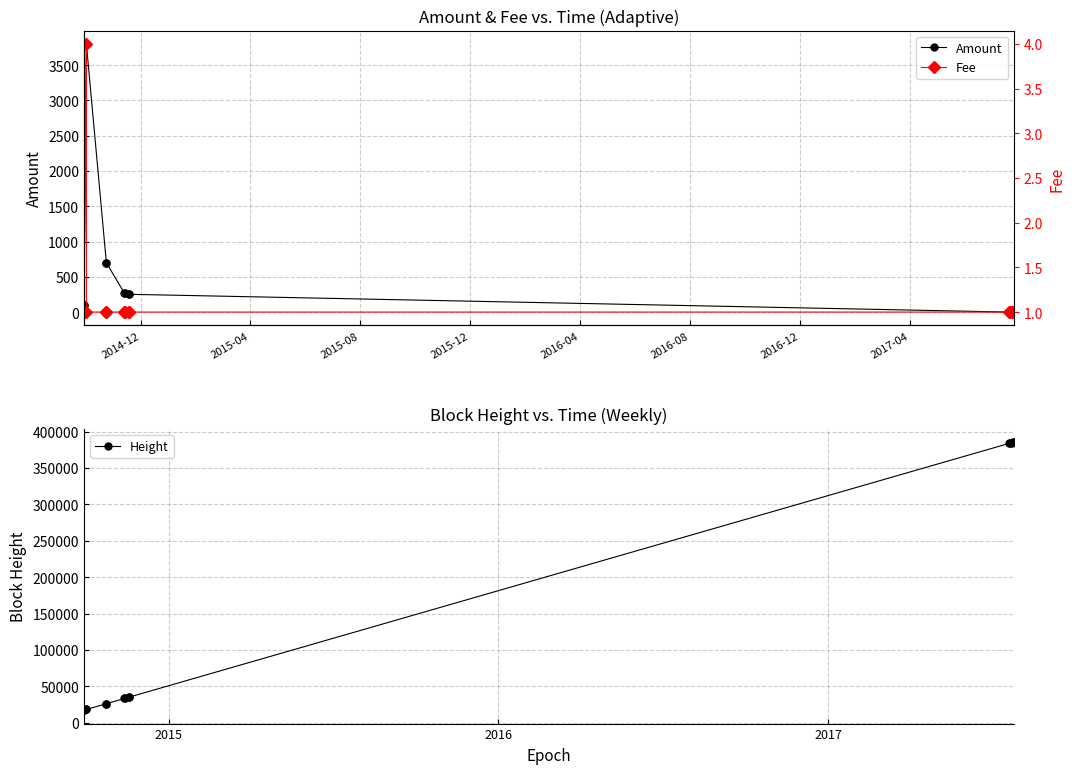

What is the highest value of the Amount series?

3800